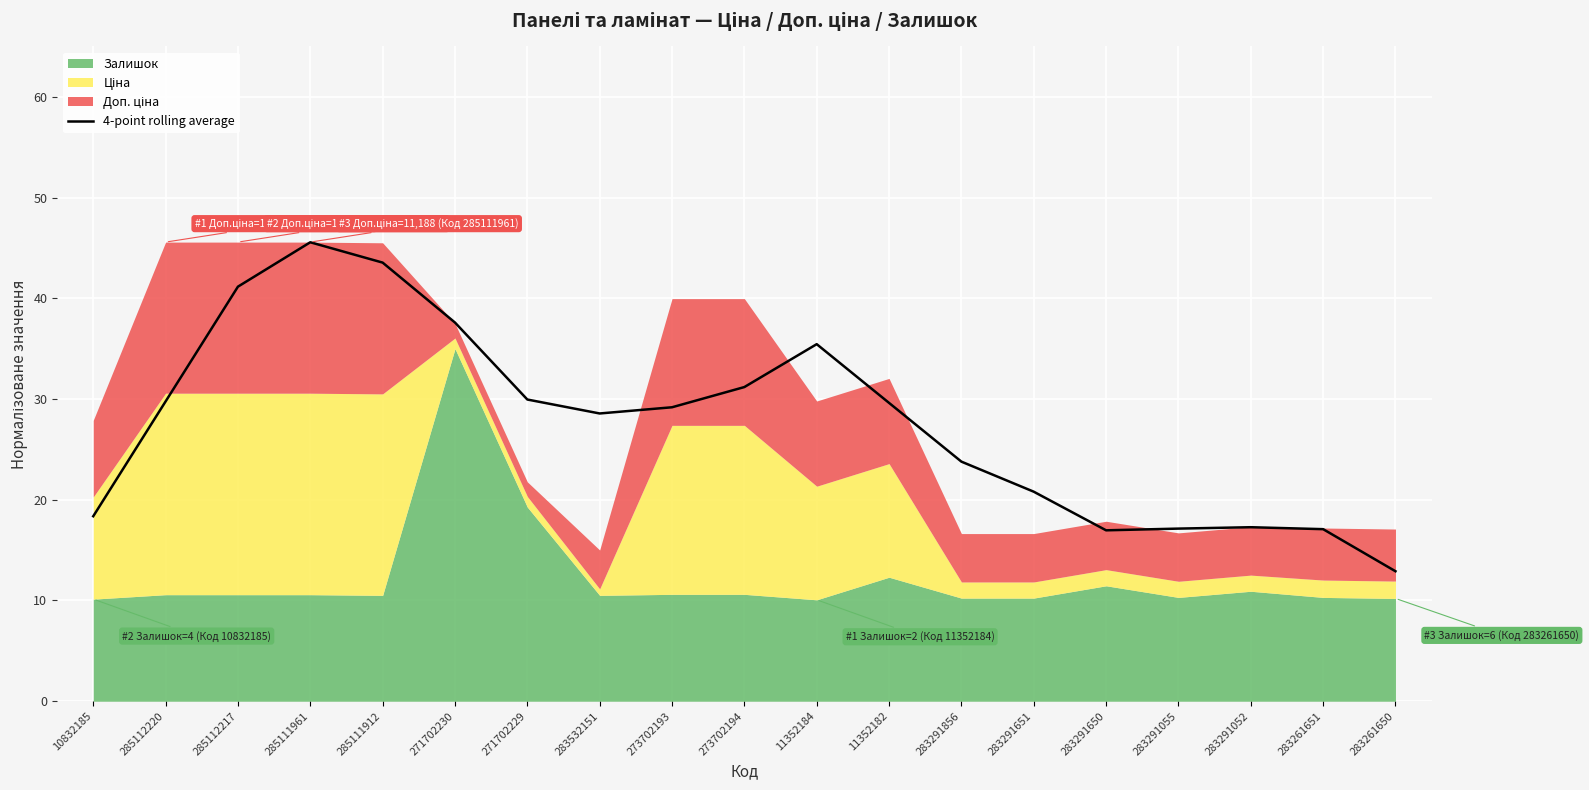

True or false: 4-point rolling average has a value of 45.6 at 285111961.

True